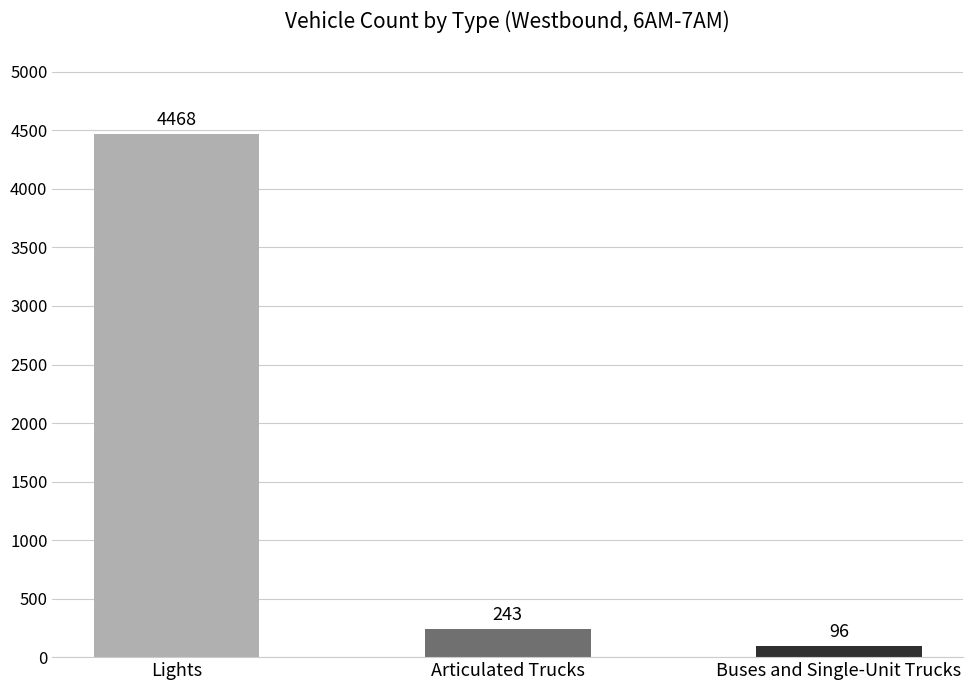

Rank the categories by value from highest to lowest.

Lights, Articulated Trucks, Buses and Single-Unit Trucks